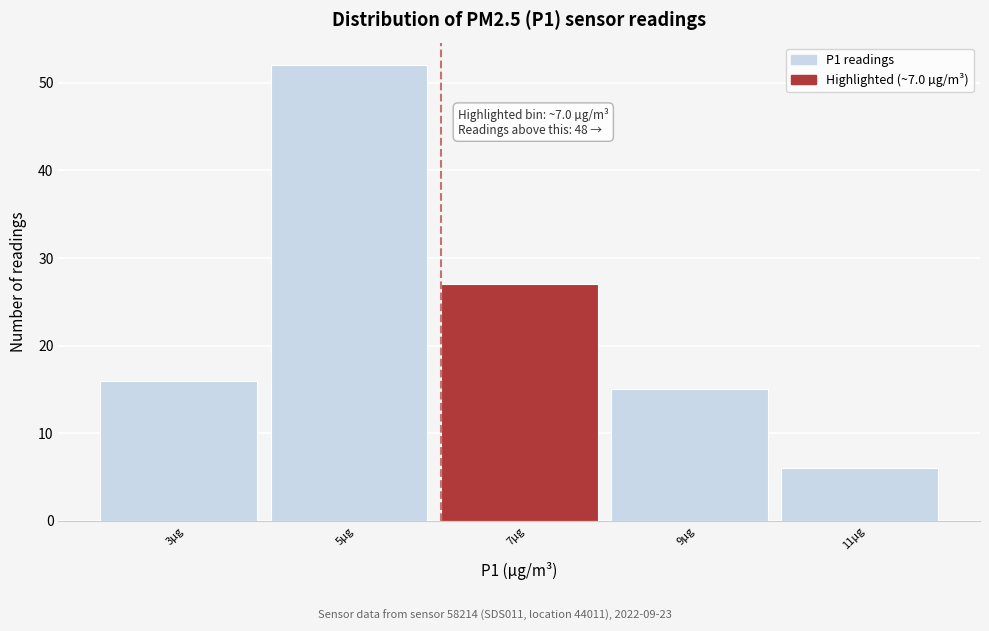

Reading right to left, list all the values displayed in this chart.

11µg=6	9µg=15	7µg=27	5µg=52	3µg=16